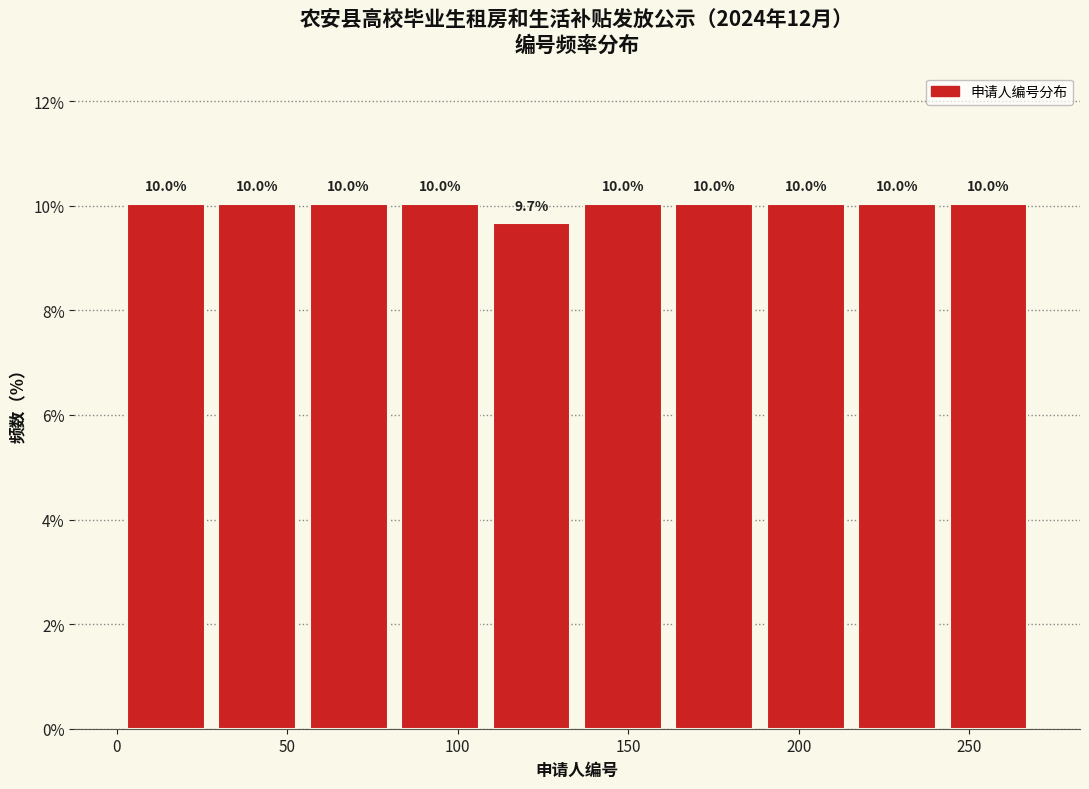

Reading left to right, transcribe this chart: for each bar, give the range it covers on the x-axis and its height. The bar edges are not printed on the chart, so give them approximately, as read against the axis.

0 to 30: 10.0
30 to 55: 10.0
55 to 80: 10.0
80 to 110: 10.0
110 to 135: 9.7
135 to 160: 10.0
160 to 190: 10.0
190 to 215: 10.0
215 to 240: 10.0
240 to 270: 10.0